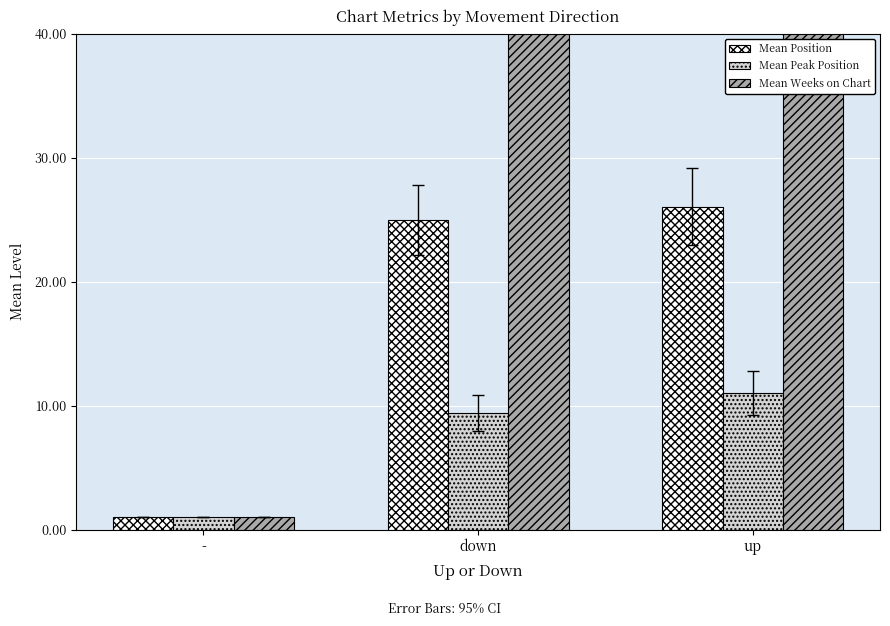

Reading left to right, list all the values displayed in this chart.

Mean Position: 1.0	25.0	26.1
Mean Peak Position: 1.0	9.4	11.1
Mean Weeks on Chart: 1.0	129.3	127.2